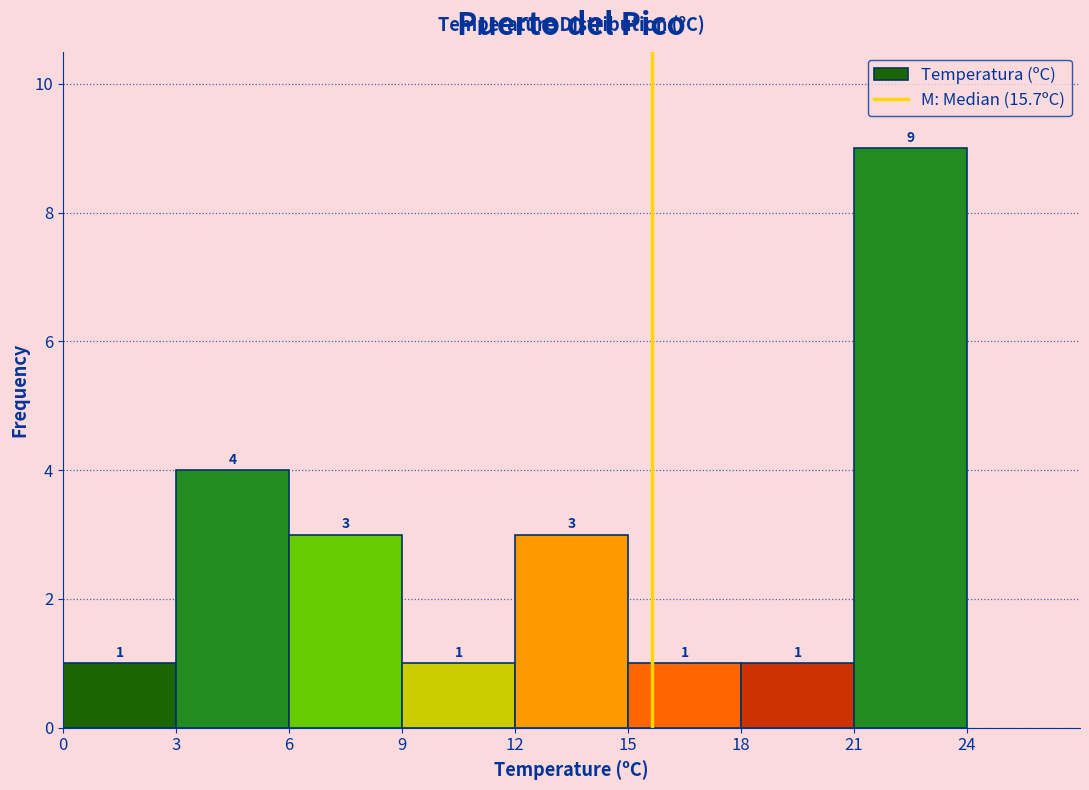

Over which range of the x-axis is the bar tallest?

21 to 24